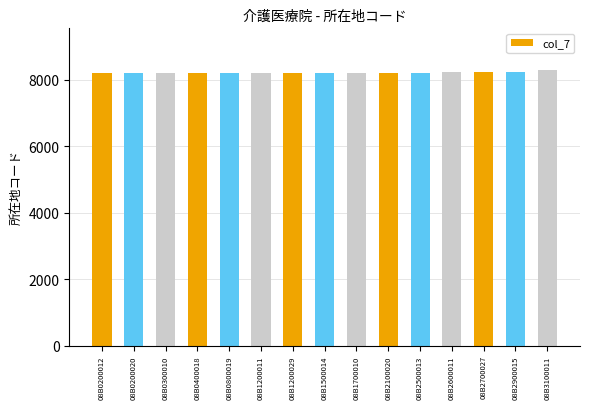

Is it true that the value at 08B0300010 is 8203?

True